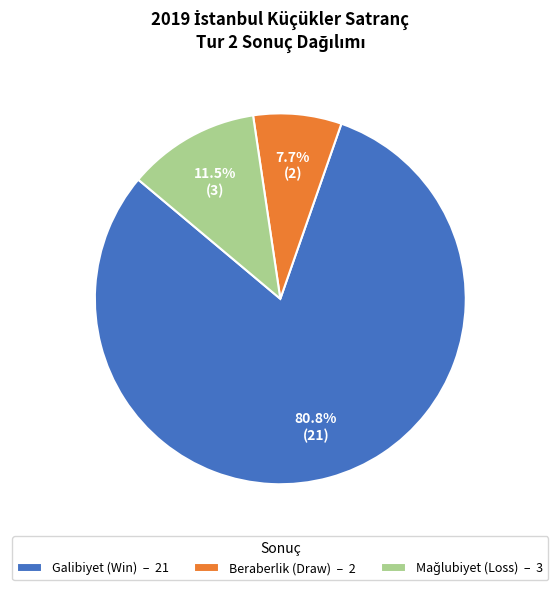

Does Beraberlik (Draw) – 2 account for over 50% of the chart?

No